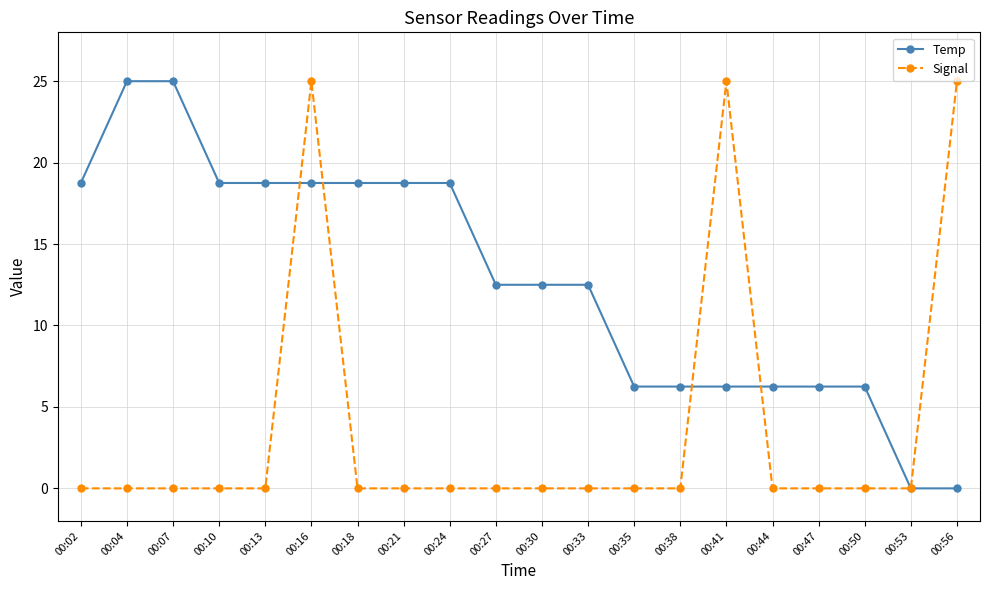

What is the maximum value for Temp?

25.0